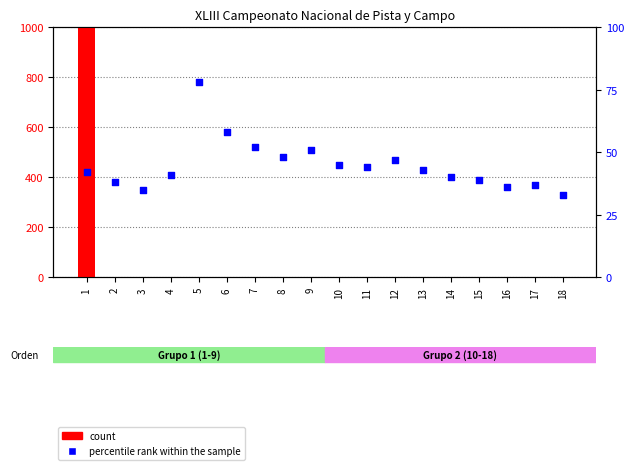

At which category is the sum across all series the highest?

1